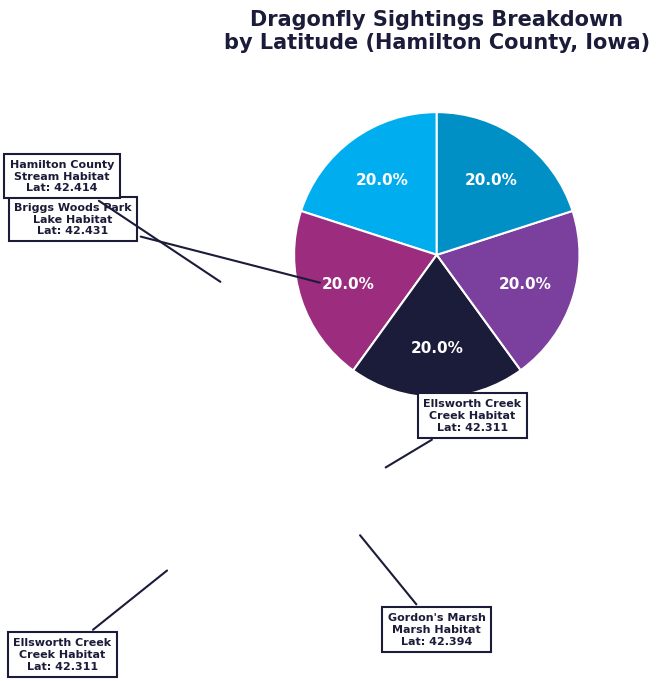

Is there a majority slice in this chart?

No